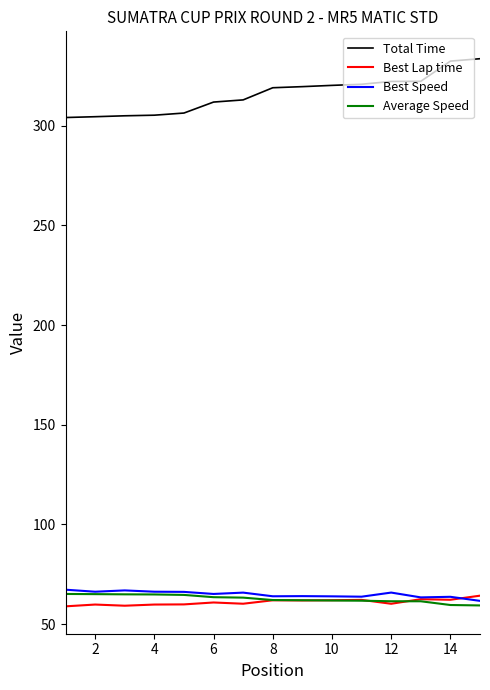

Which series has the largest total across all categories?

Total Time